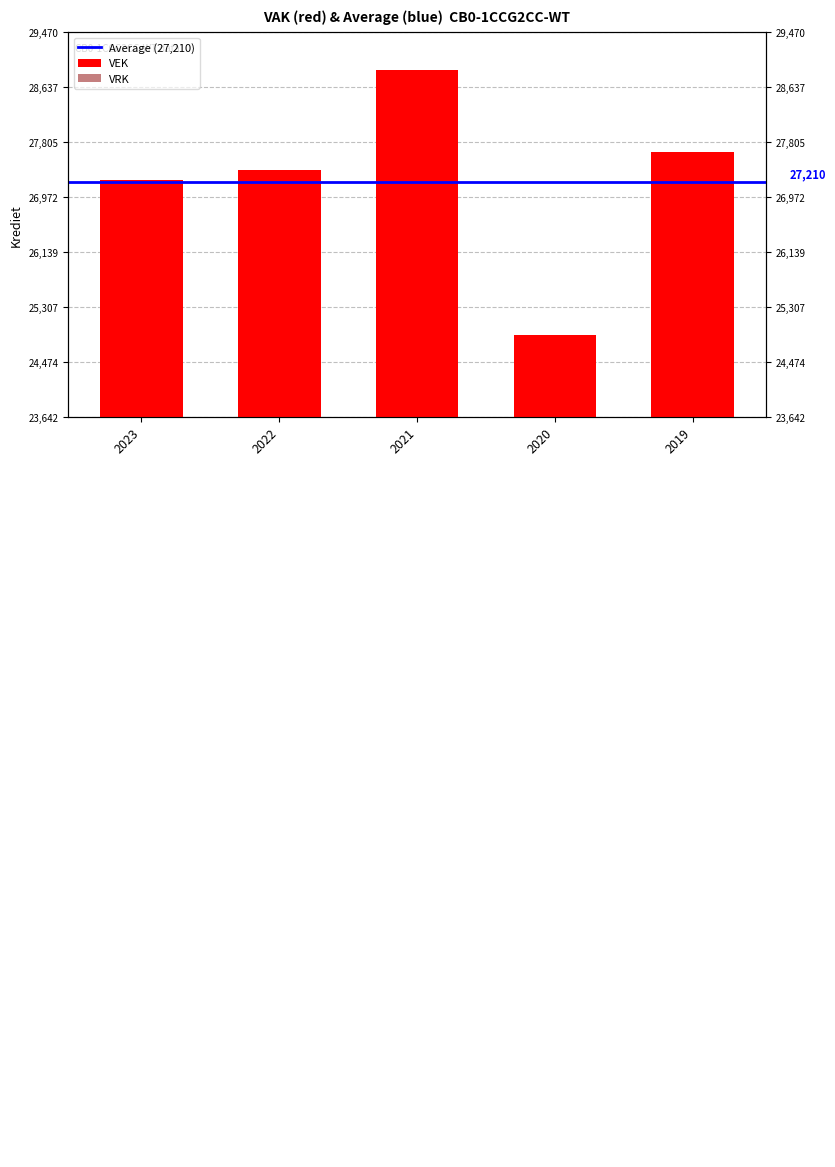

How many bars are there in total?

5